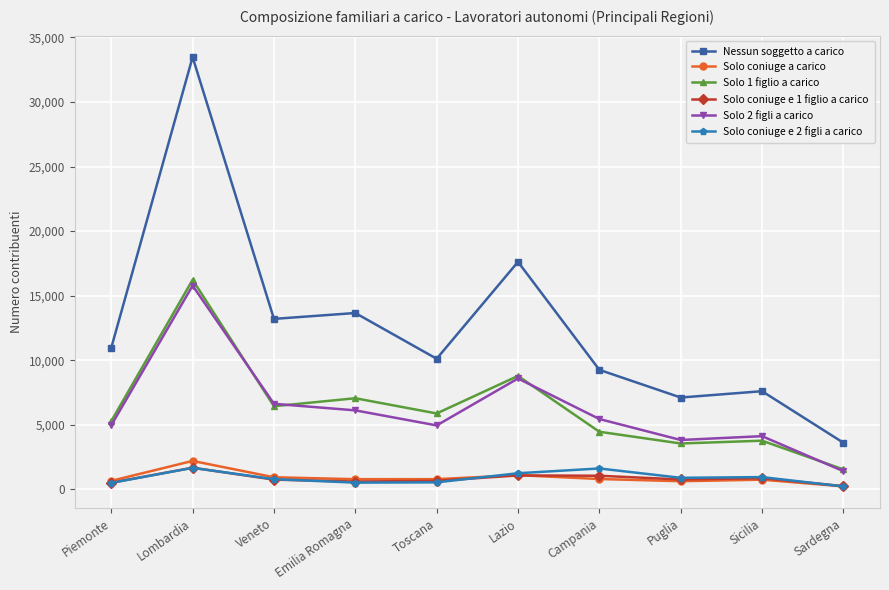

Read the Solo 1 figlio a carico value at Lazio.

8787